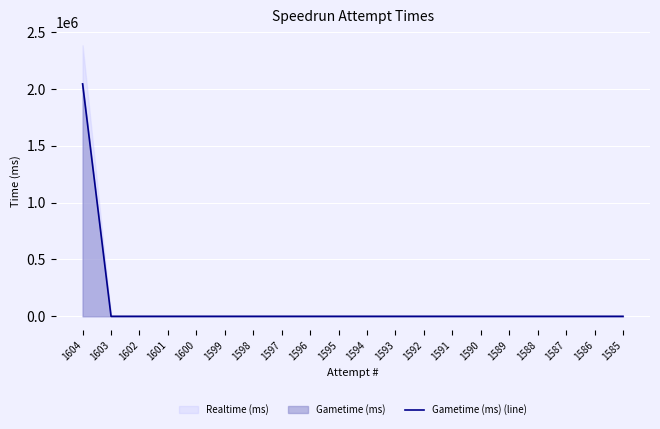

Reading left to right, what are all the values shown in this chart?

1604=2042422	1603=0	1602=0	1601=0	1600=0	1599=0	1598=0	1597=0	1596=0	1595=0	1594=0	1593=0	1592=0	1591=0	1590=0	1589=0	1588=0	1587=0	1586=0	1585=0